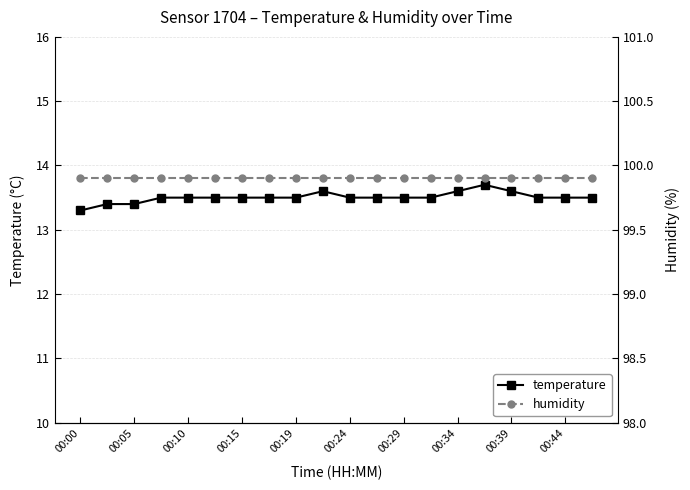

True or false: humidity and temperature intersect in this chart.

False